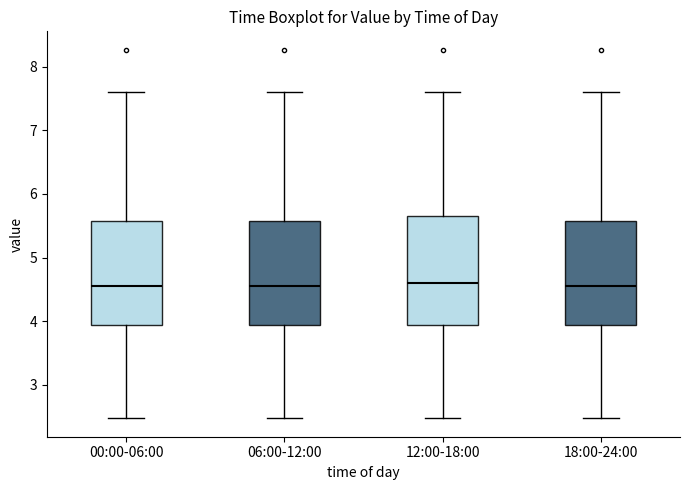

Where is the upper edge of the box for 00:00-06:00 on the y-axis? The values are not printed on the chart, so give them approximately, as read against the axis.

5.6